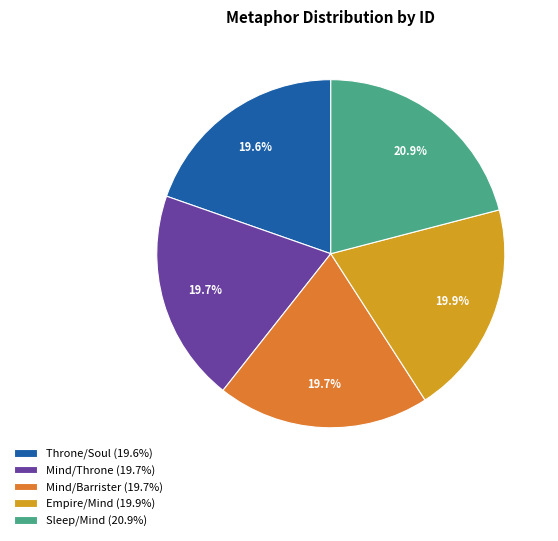

How many segments does this pie chart have?

5